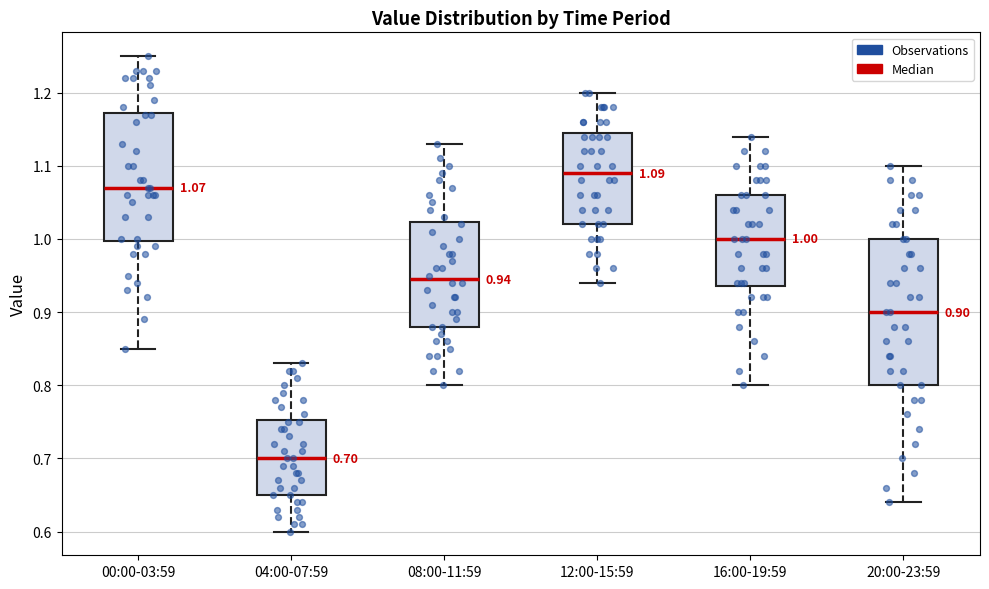

Which box is the tallest, from its lower edge to its upper edge?

20:00-23:59